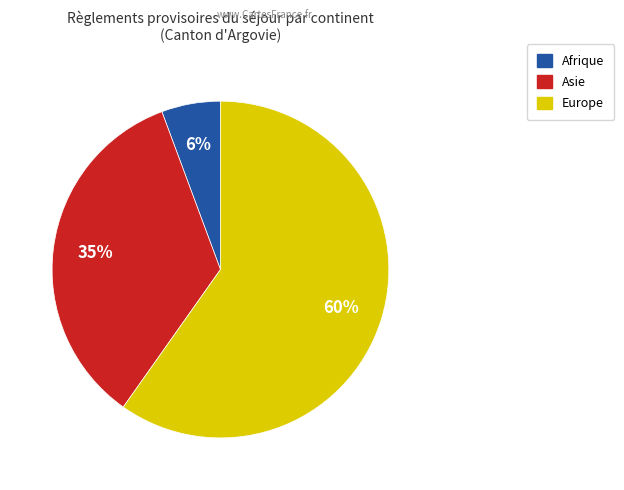

To the nearest percent, what is the average slice percentage?

33%